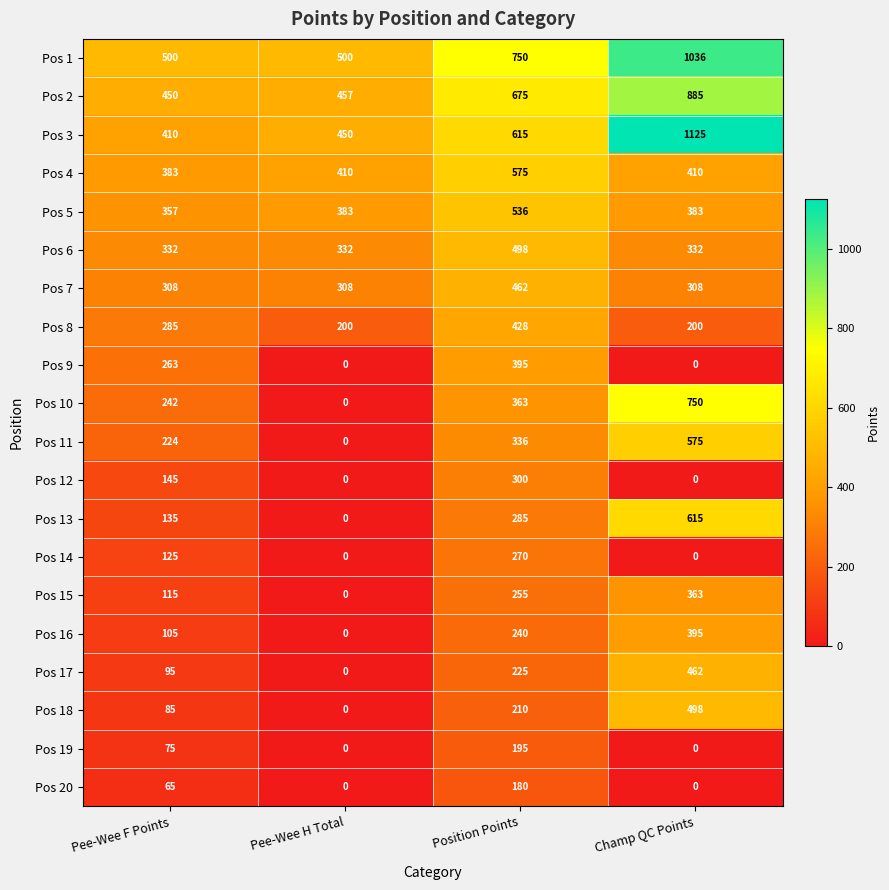

At which category is the sum across all series the highest?

Champ QC Points